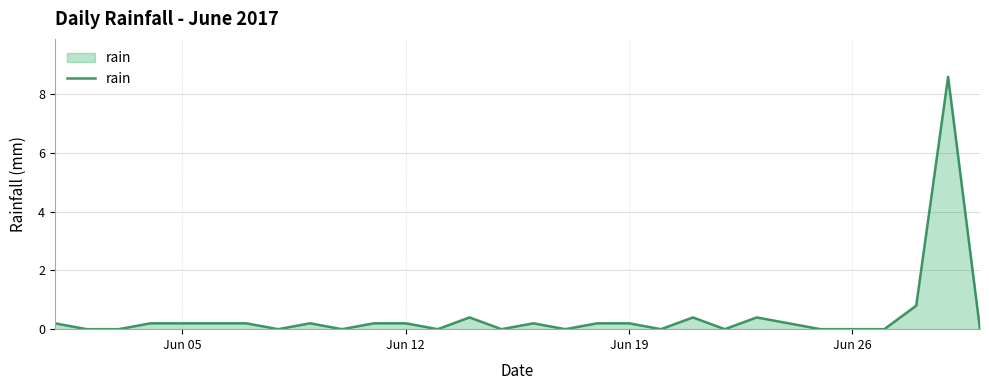

What is the difference between the maximum and minimum values?

8.6